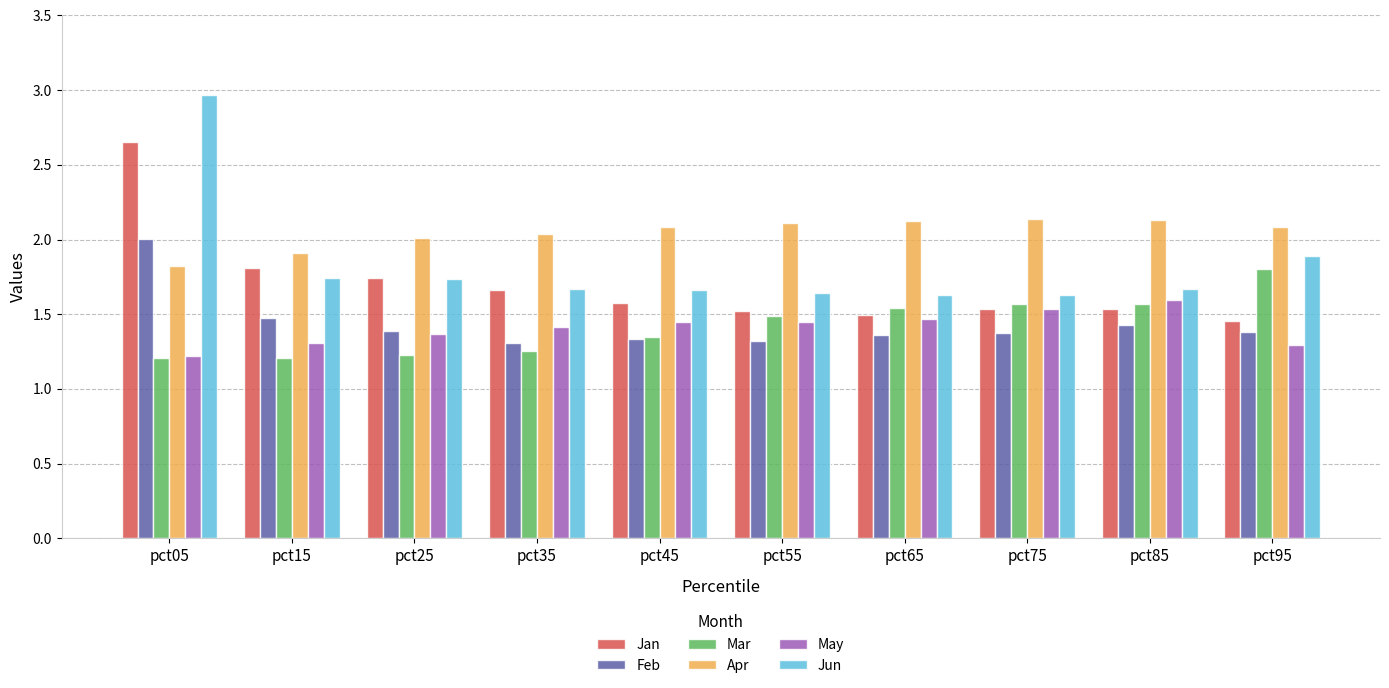

Which series has the largest total across all categories?

Apr